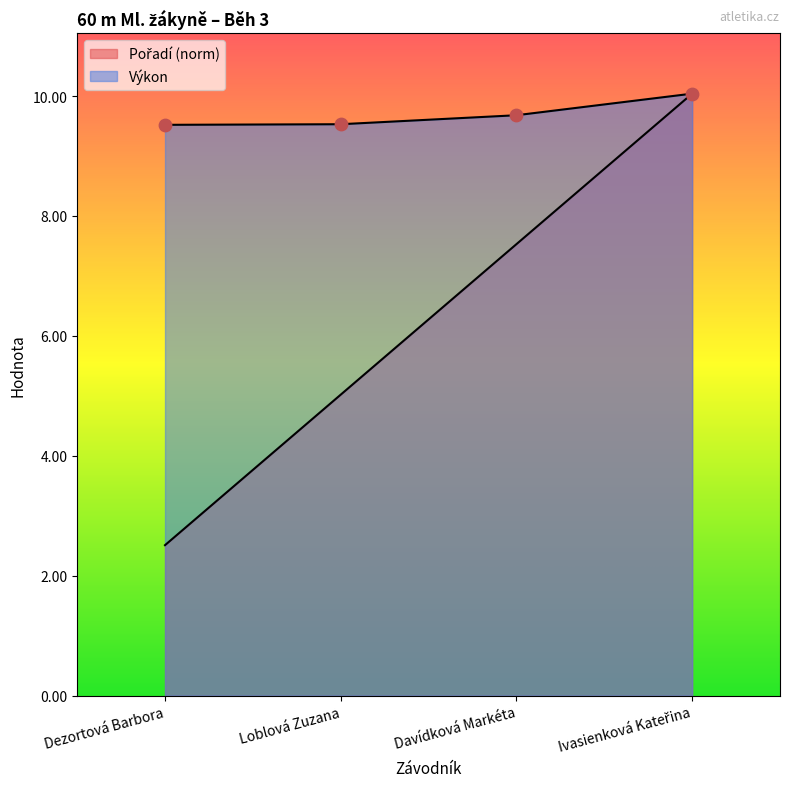

At which category is the sum across all series the highest?

Ivasienková Kateřina